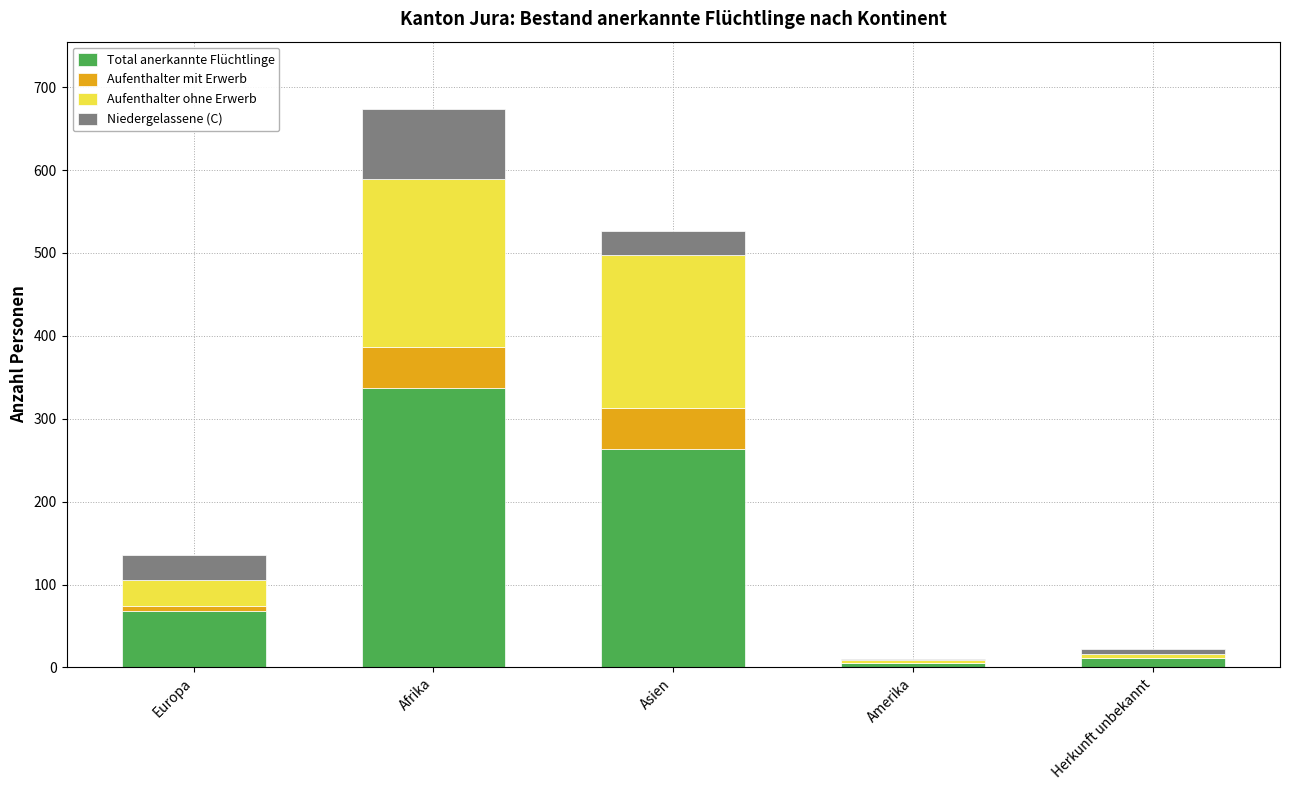

At which category is the sum across all series the highest?

Afrika